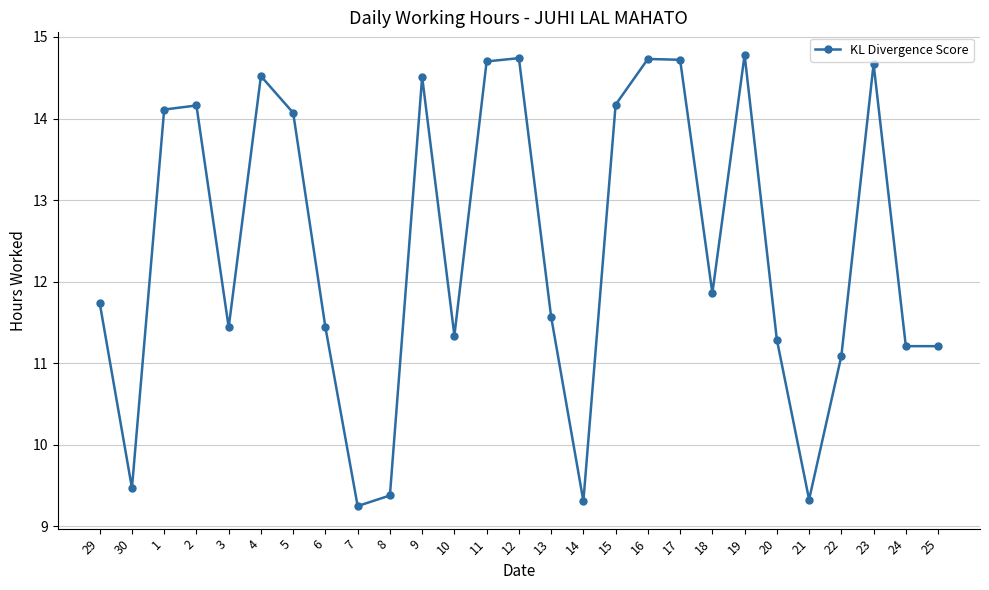

Where does the data first go above 11?

29